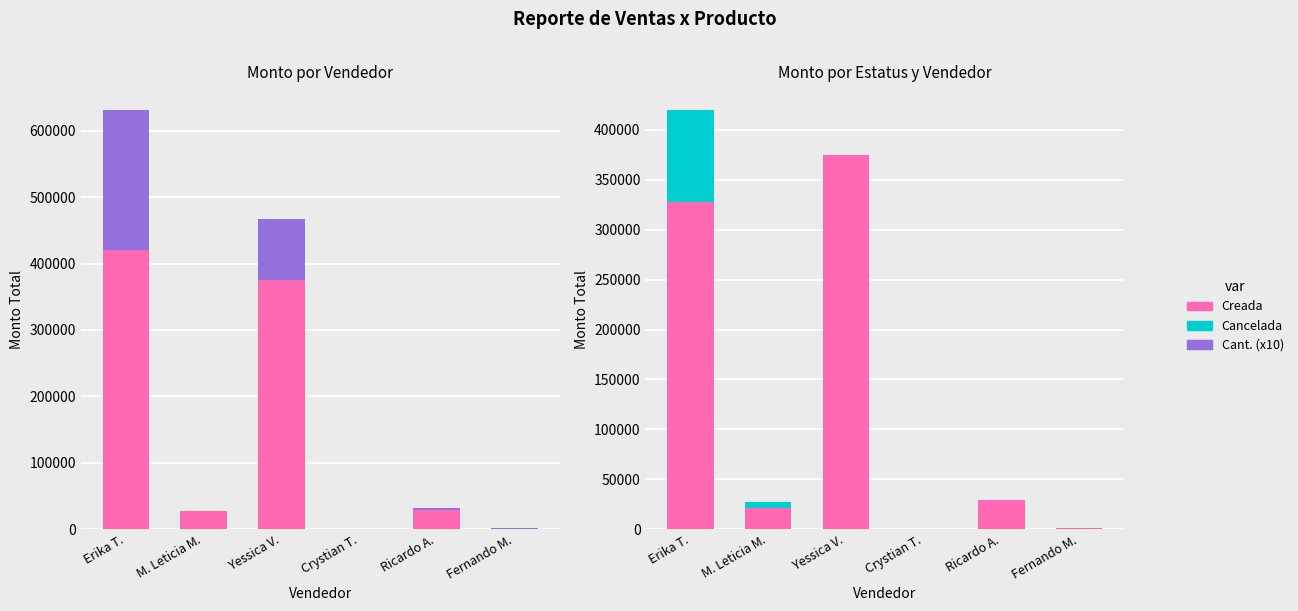

At which label does Cancelada reach its peak?

Erika T.